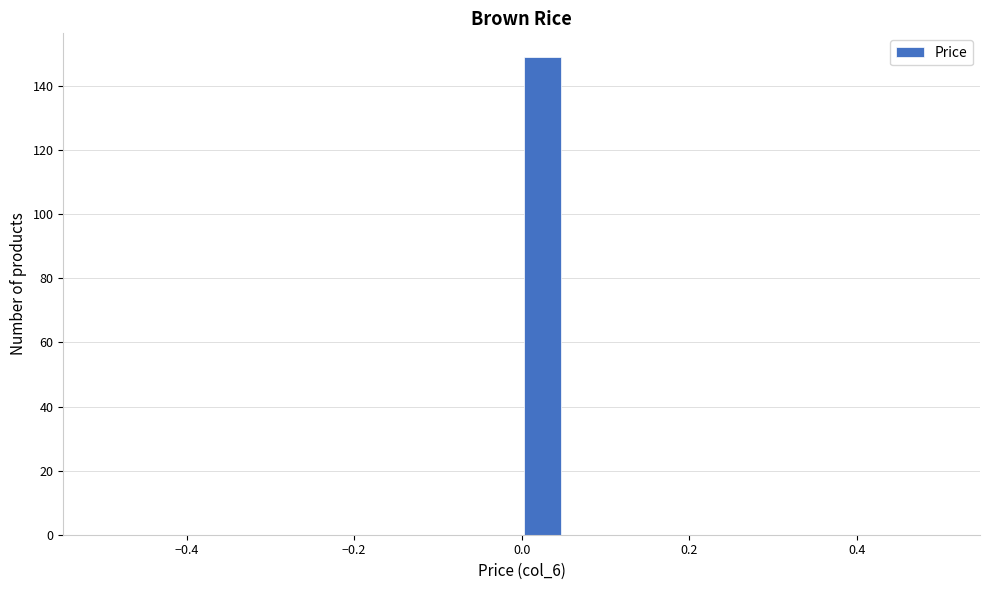

Around what value on the x-axis is the tallest bar? Give the approximate position of its centre, as read against the axis.

0.02